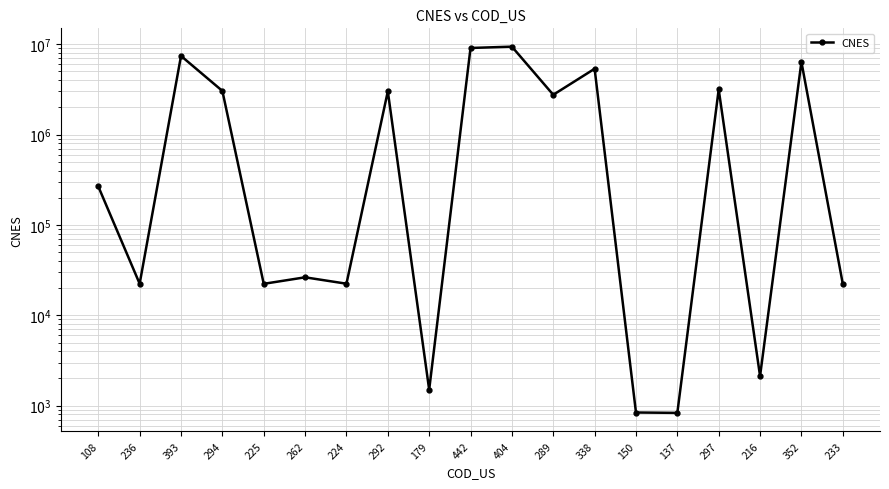

What is the ratio of the value at 297 to the value at 236?

141.1